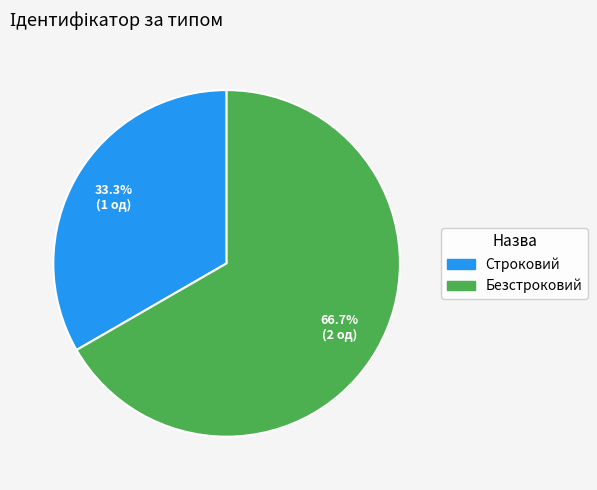

What portion of the pie excludes Строковий?

66.7%